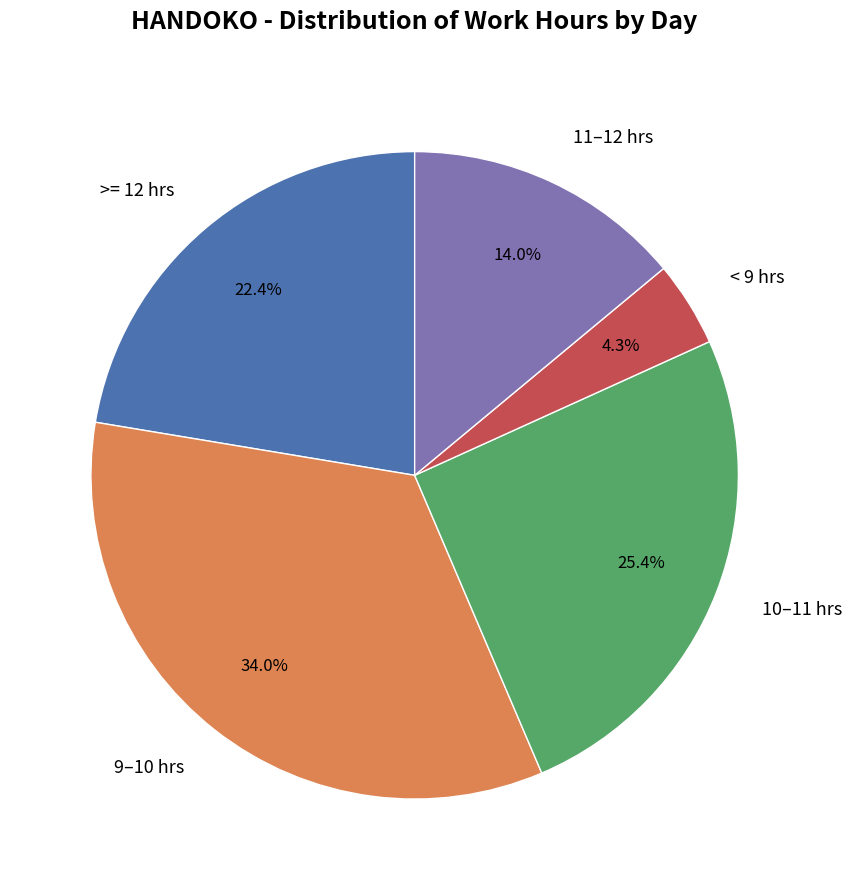

How much of the chart is everything except 9–10 hrs?

66.0%